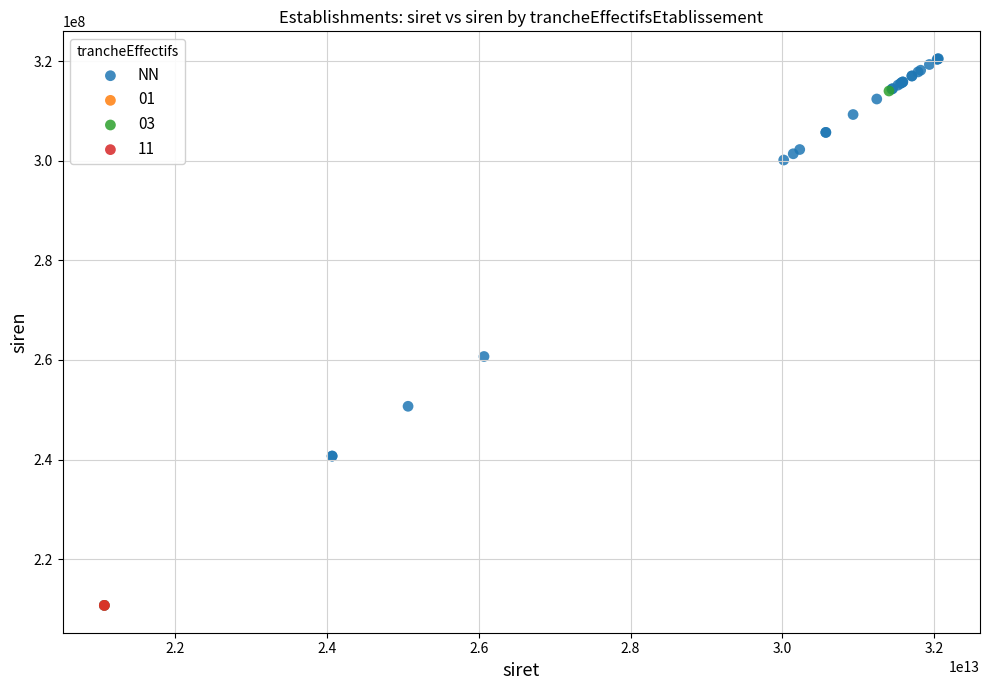

What are all the series names shown in the legend?

NN, 01, 03, 11